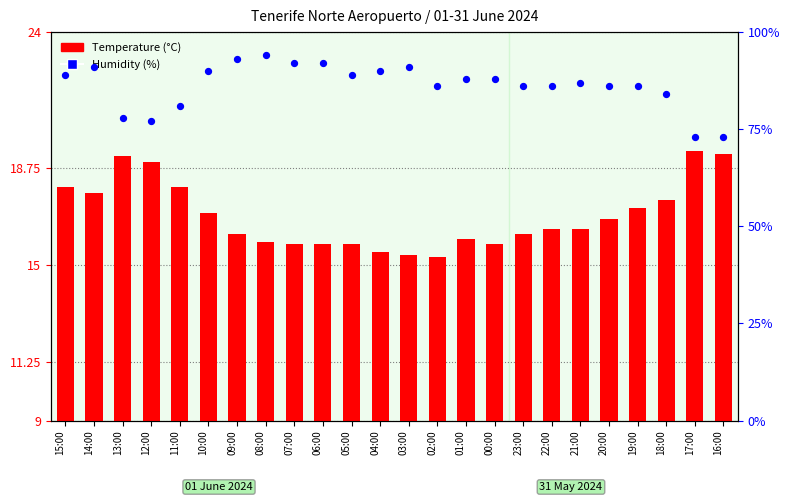

What is the total value across all series at 15:00?

107.0